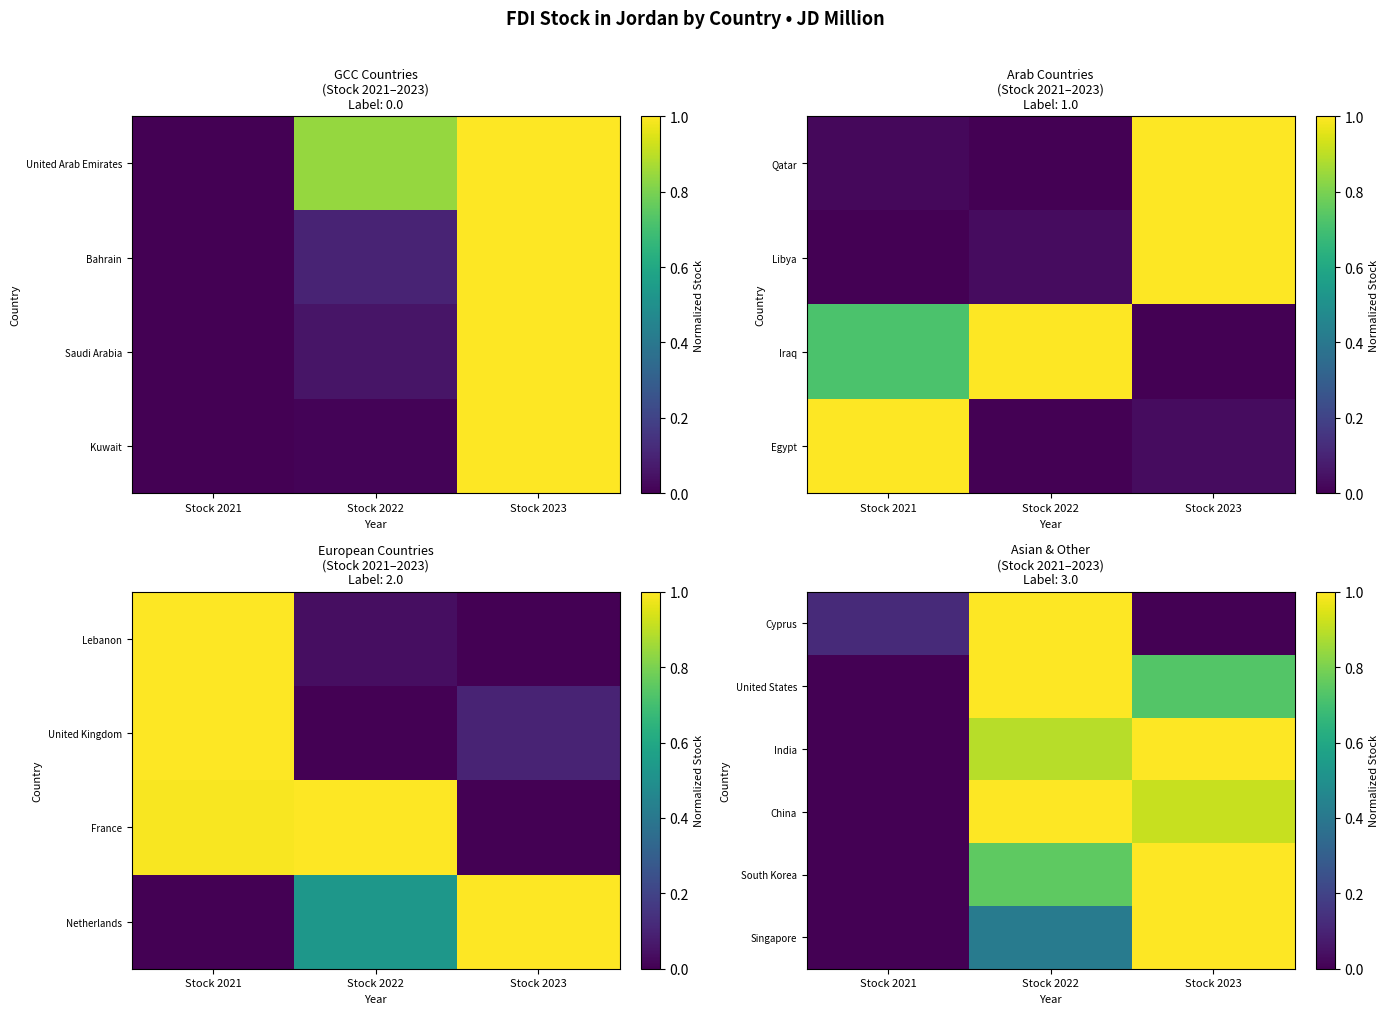

Is it true that United States equals 0.5 at Stock 2021?

False